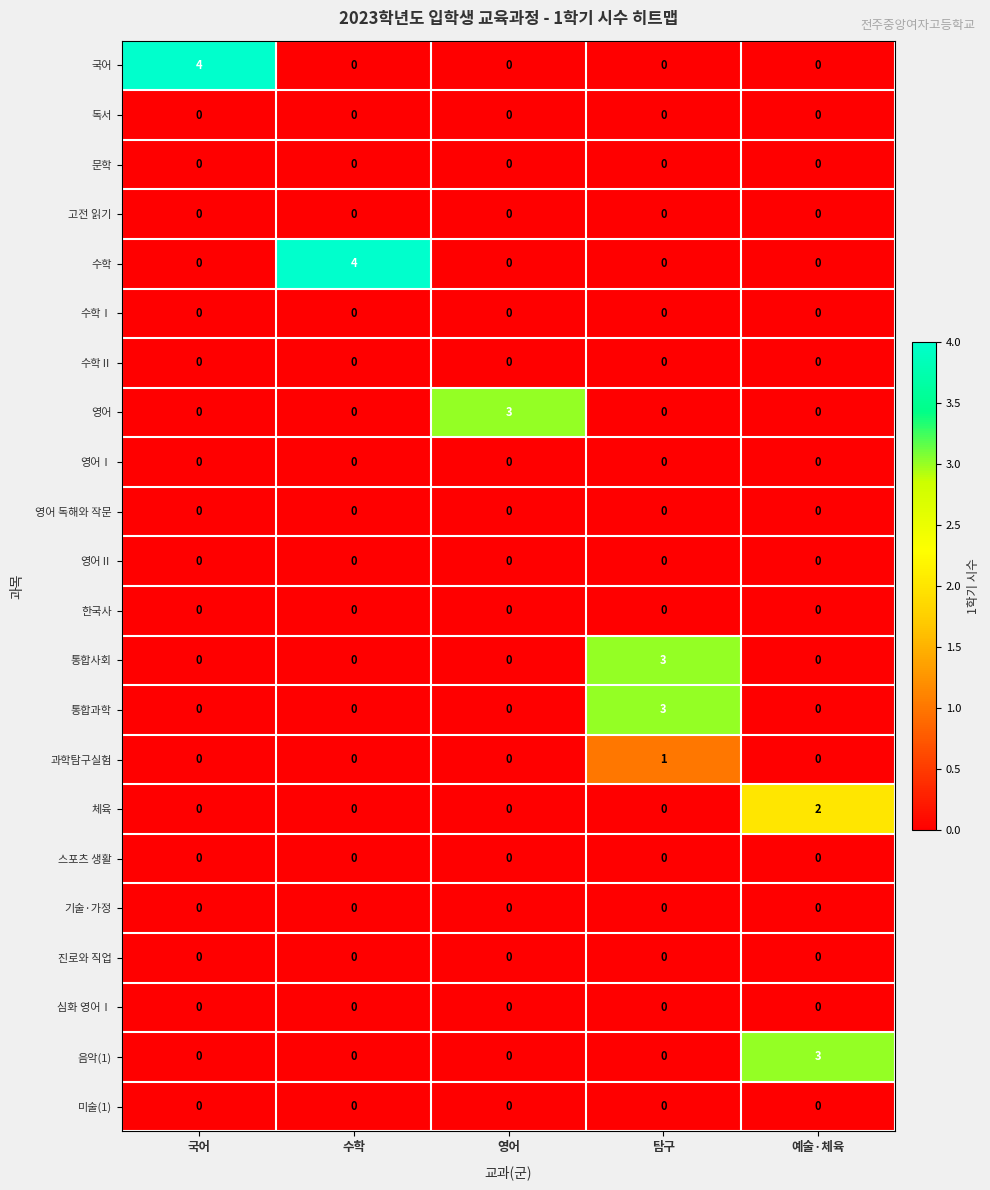

True or false: 국어 has a value of 0 at 탐구.

True